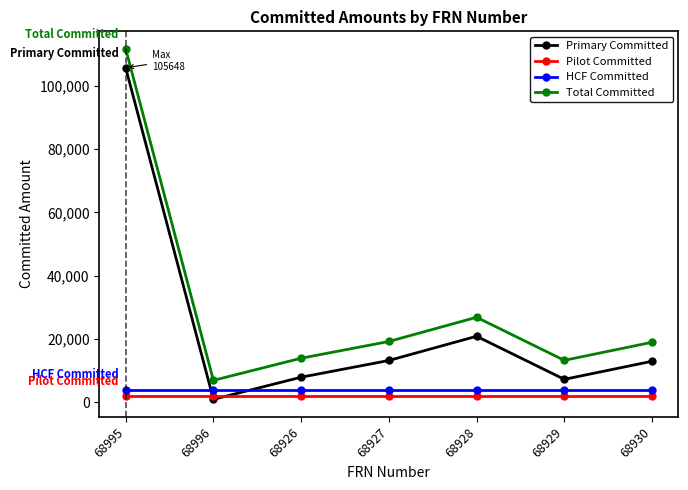

True or false: HCF Committed and Pilot Committed intersect in this chart.

False